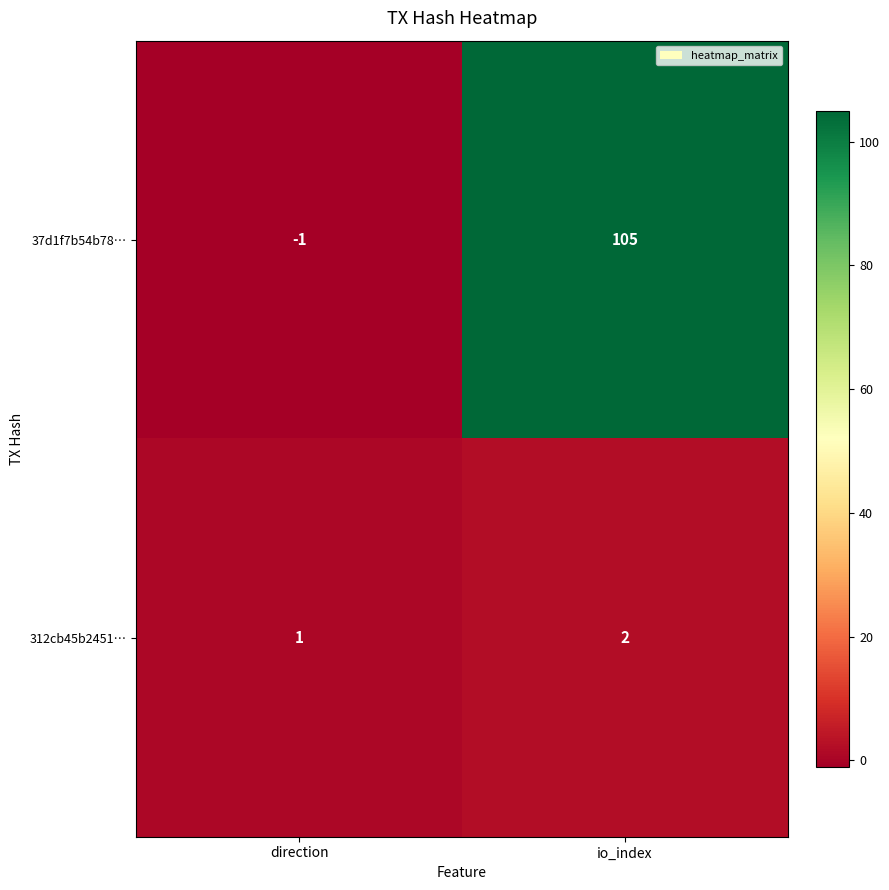

What is the spread (max minus min) of values at io_index?

103